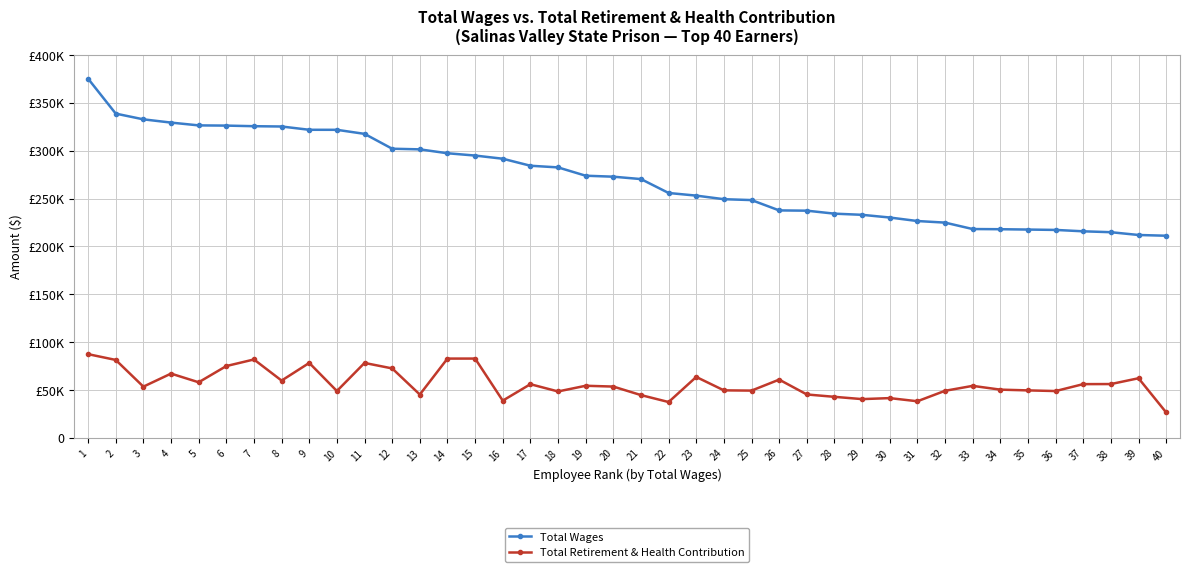

Does the chart have visible grid lines?

Yes